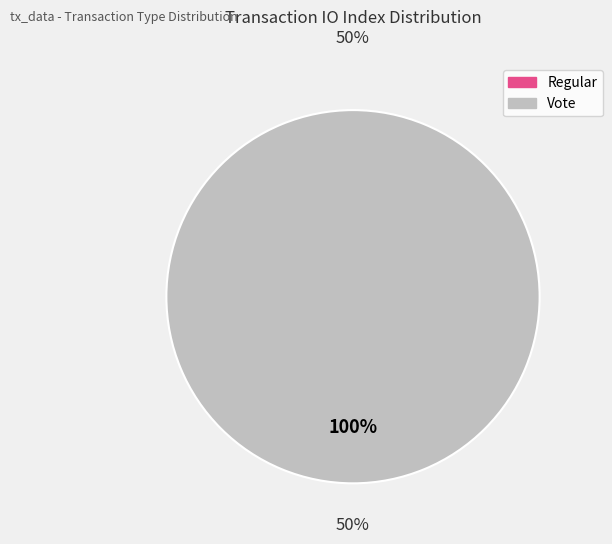

Between Regular (io_index=0) and Vote (io_index=2), which is larger?

Vote (io_index=2)